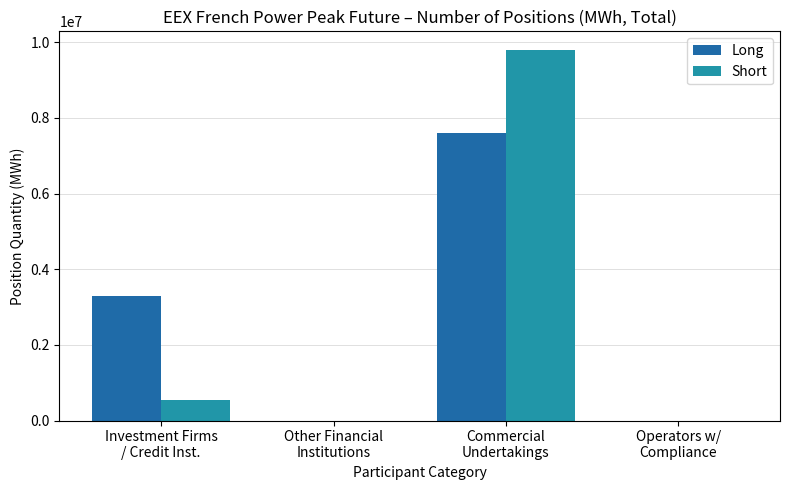

What is the difference between the Short values at Commercial
Undertakings and Other Financial
Institutions?

9798708